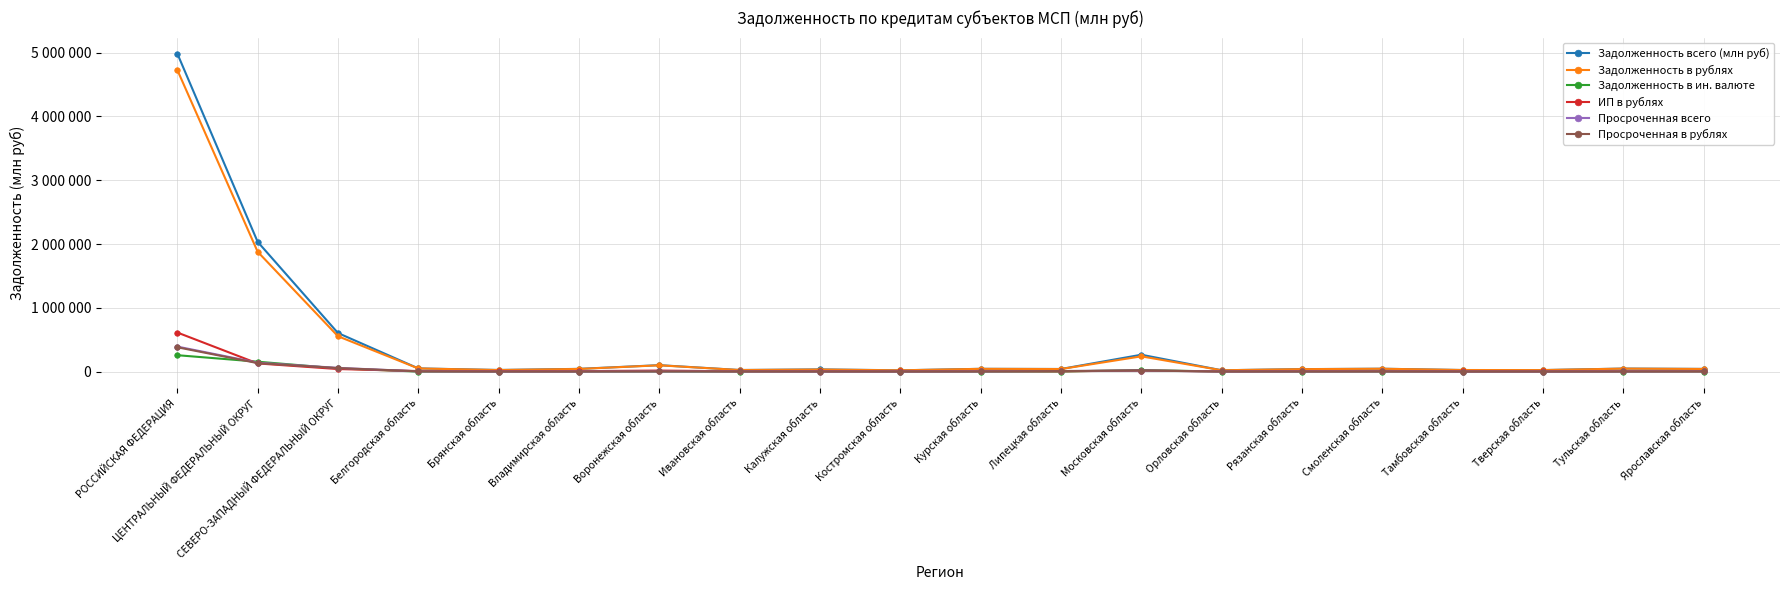

What is the sum of all Задолженность всего (млн руб) values?

8519457